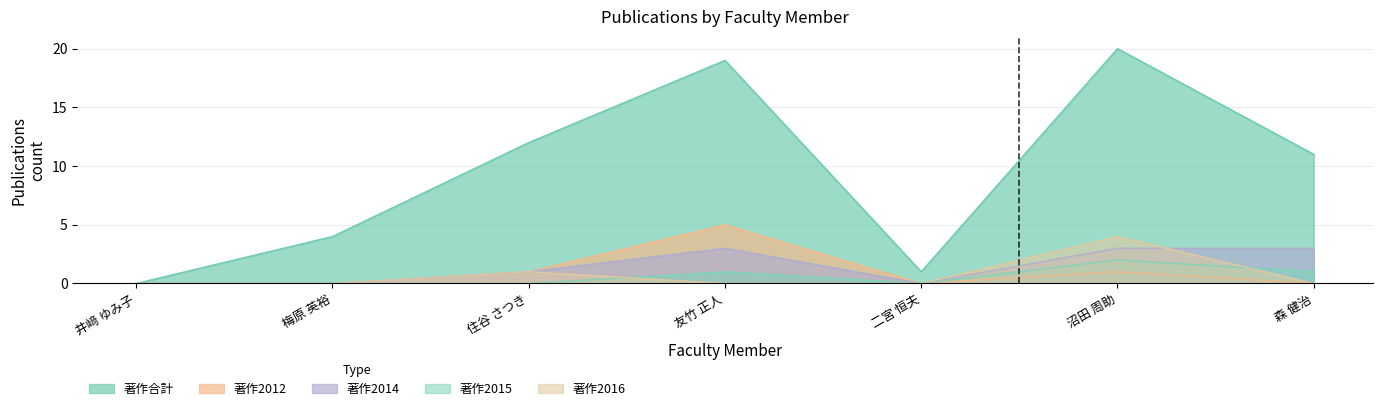

Reading left to right, list all the values displayed in this chart.

著作合計: 井﨑 ゆみ子=0	梅原 英裕=4	住谷 さつき=12	友竹 正人=19	二宮 恒夫=1	沼田 周助=20	森 健治=11
著作2012: 井﨑 ゆみ子=0	梅原 英裕=0	住谷 さつき=1	友竹 正人=5	二宮 恒夫=0	沼田 周助=1	森 健治=0
著作2014: 井﨑 ゆみ子=0	梅原 英裕=0	住谷 さつき=1	友竹 正人=3	二宮 恒夫=0	沼田 周助=3	森 健治=3
著作2015: 井﨑 ゆみ子=0	梅原 英裕=0	住谷 さつき=0	友竹 正人=1	二宮 恒夫=0	沼田 周助=2	森 健治=1
著作2016: 井﨑 ゆみ子=0	梅原 英裕=0	住谷 さつき=1	友竹 正人=0	二宮 恒夫=0	沼田 周助=4	森 健治=0